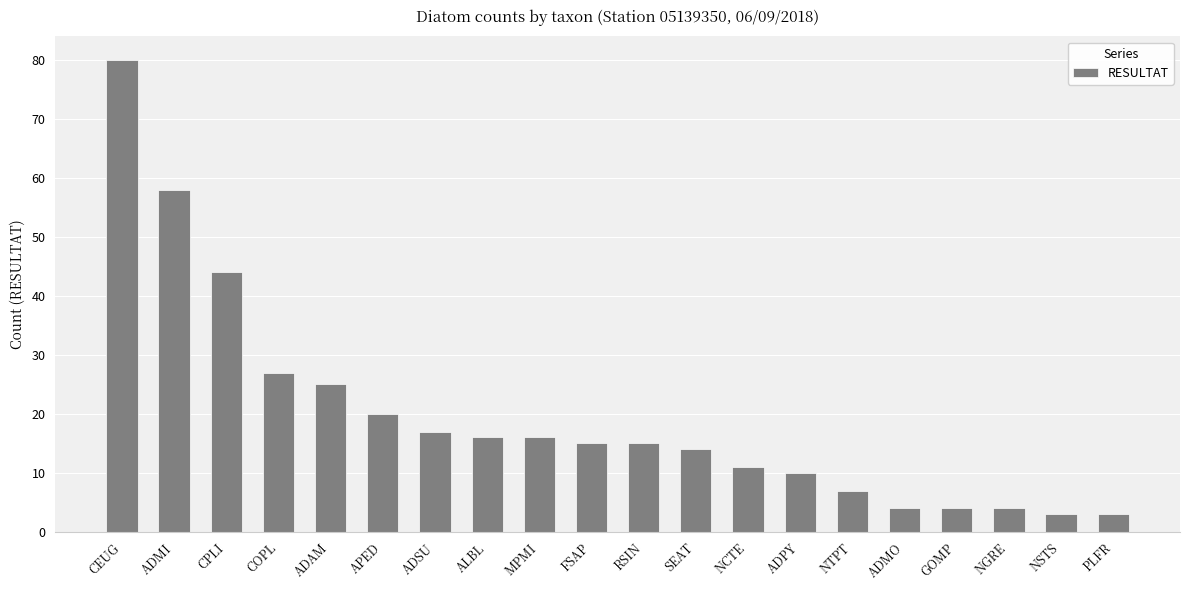

At which category does the chart reach its peak across all series?

CEUG